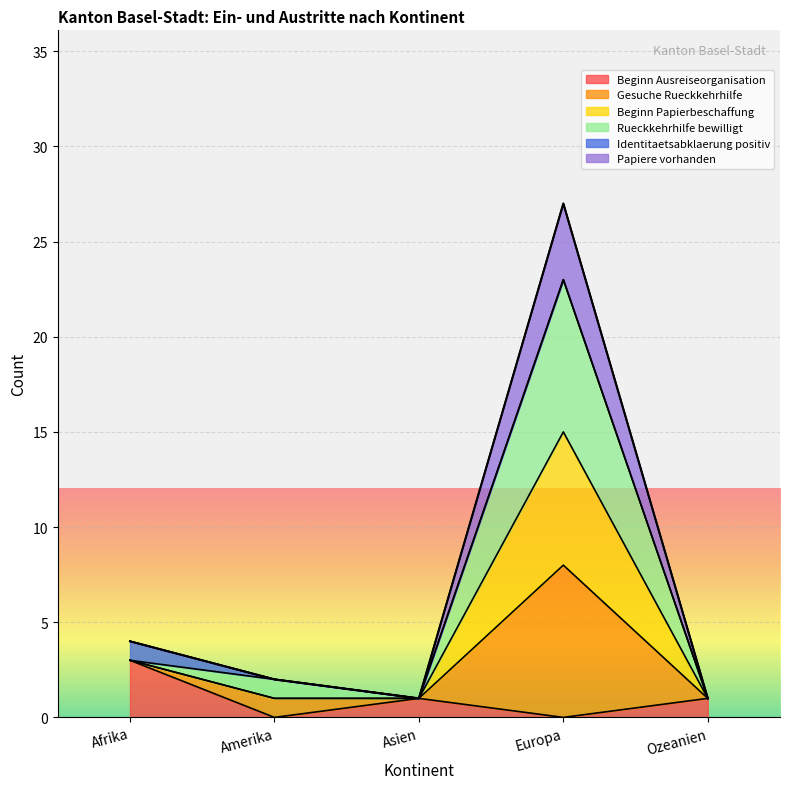

The value of Beginn Ausreiseorganisation at Afrika is 5. True or false?

False